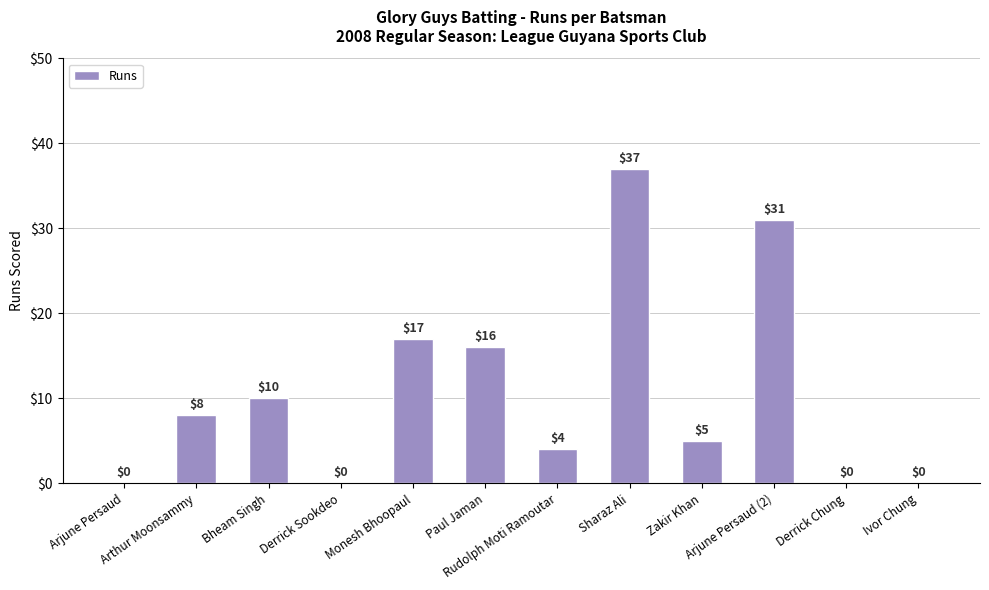

What is the sum of all values?

128